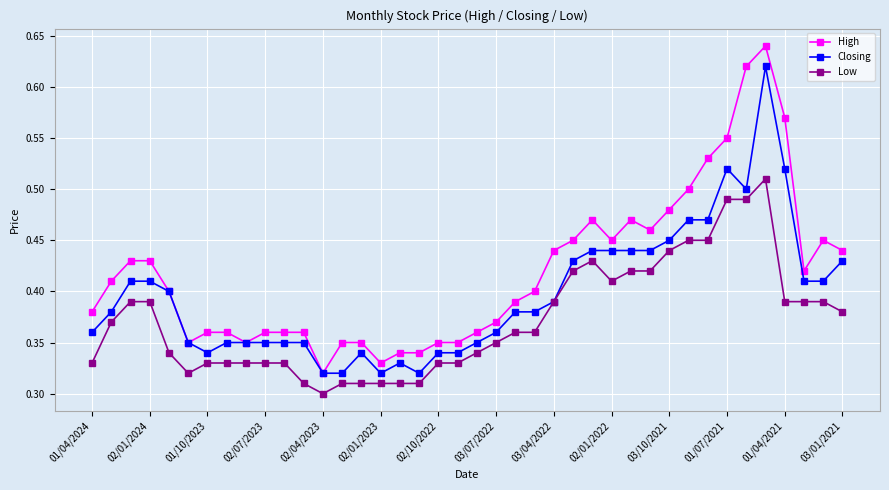

Which series has the largest total across all categories?

High